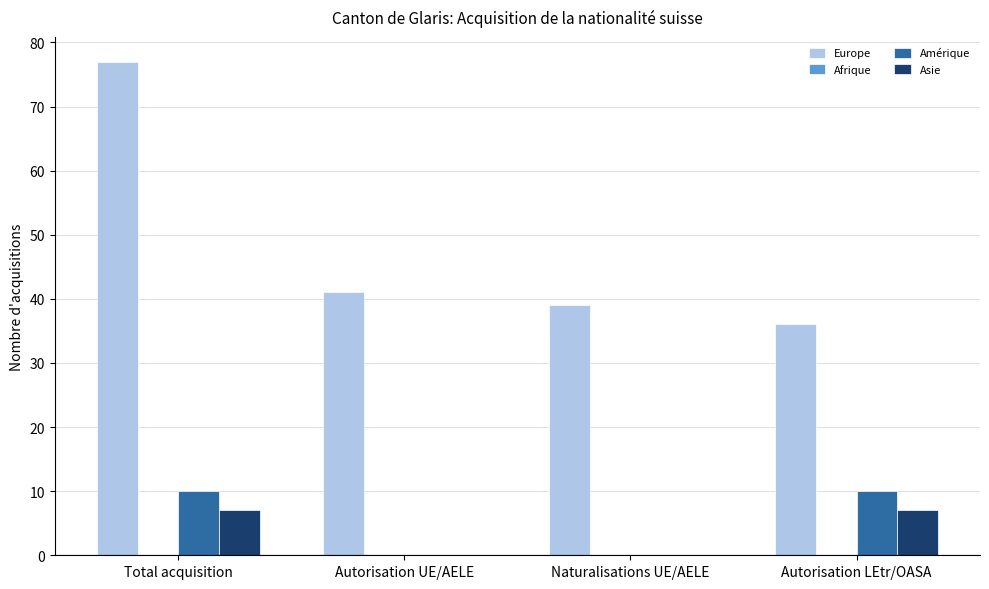

Reading left to right, transcribe all the data shown in this chart.

Europe: Total acquisition=77	Autorisation UE/AELE=41	Naturalisations UE/AELE=39	Autorisation LEtr/OASA=36
Amérique: Total acquisition=10	Autorisation UE/AELE=0	Naturalisations UE/AELE=0	Autorisation LEtr/OASA=10
Asie: Total acquisition=7	Autorisation UE/AELE=0	Naturalisations UE/AELE=0	Autorisation LEtr/OASA=7